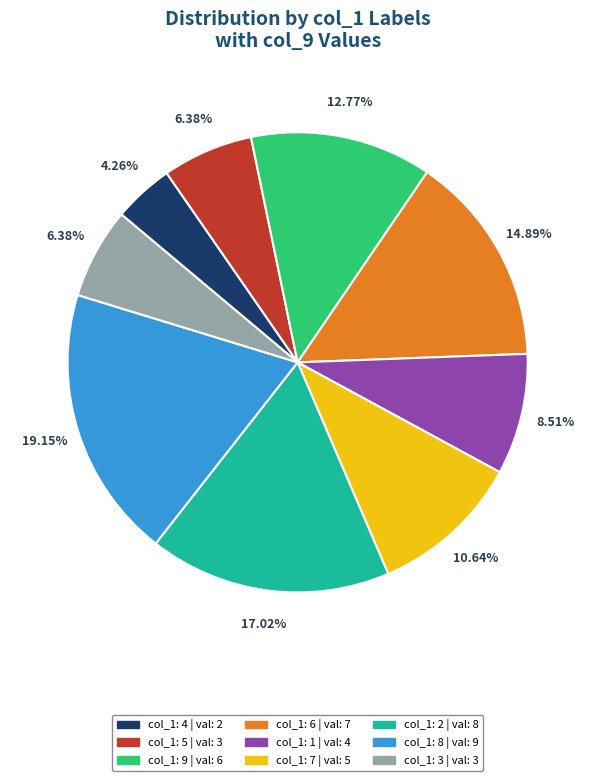

Is there a majority slice in this chart?

No